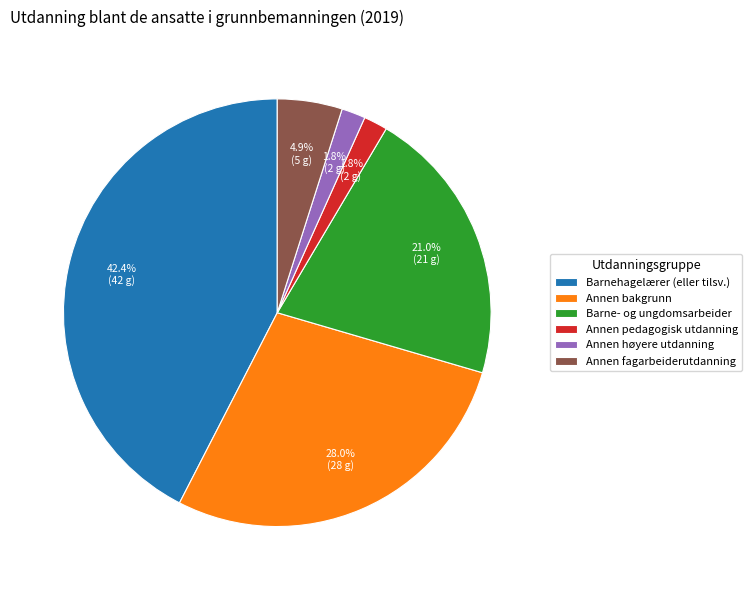

How many segments does this pie chart have?

6